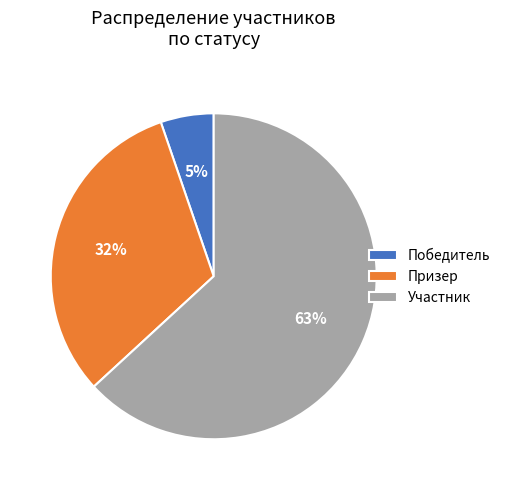

Which has a higher value, Участник or Победитель?

Участник